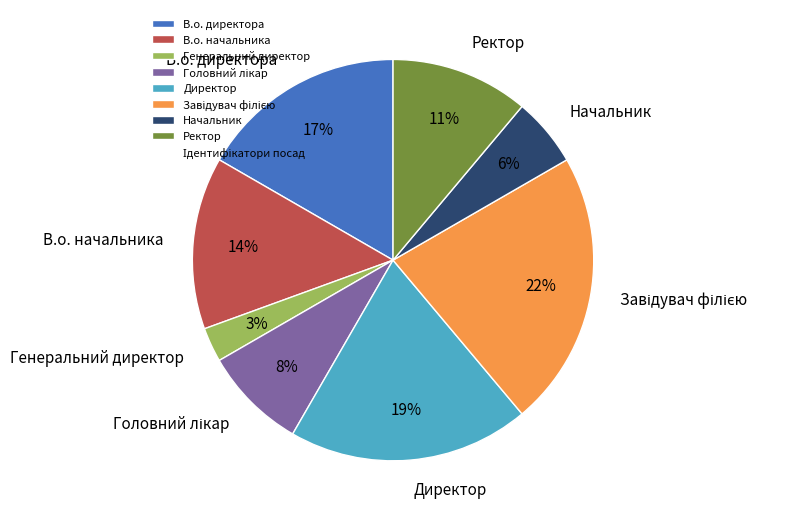

Is it true that В.о. начальника is 2% of the pie?

False